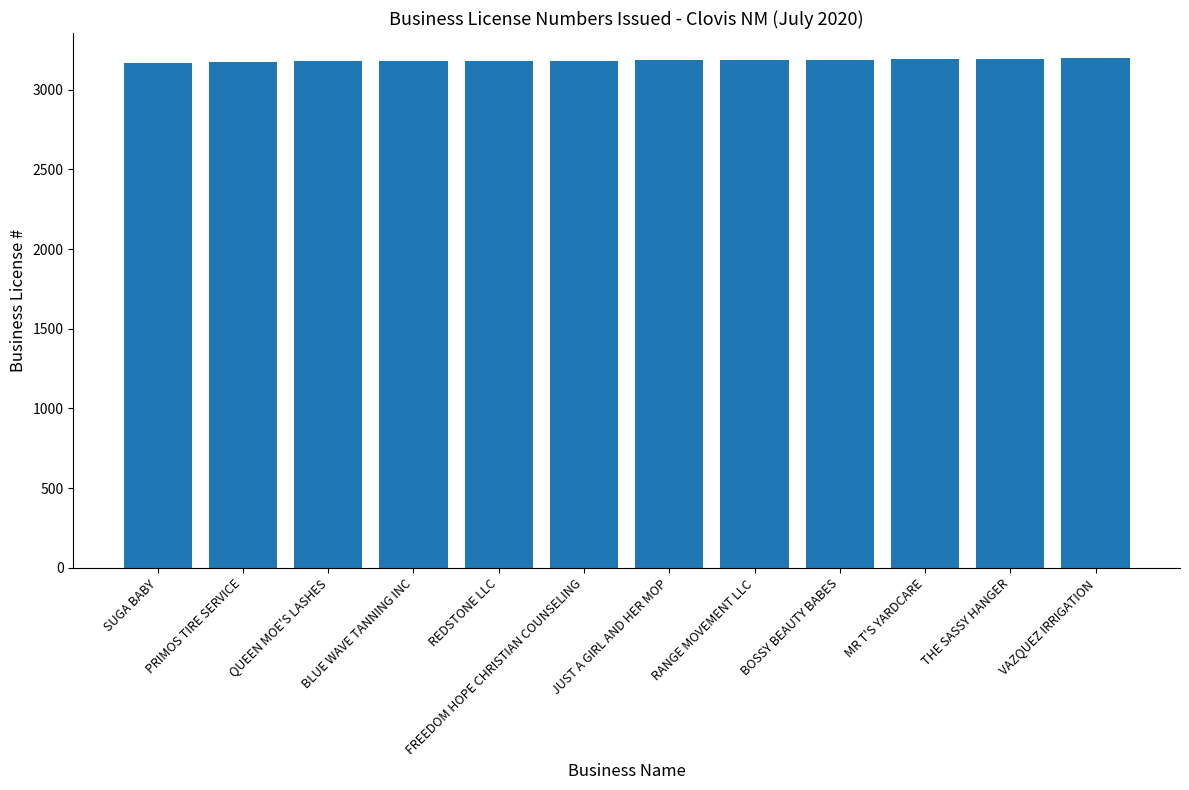

Does the chart contain stacked bars?

No